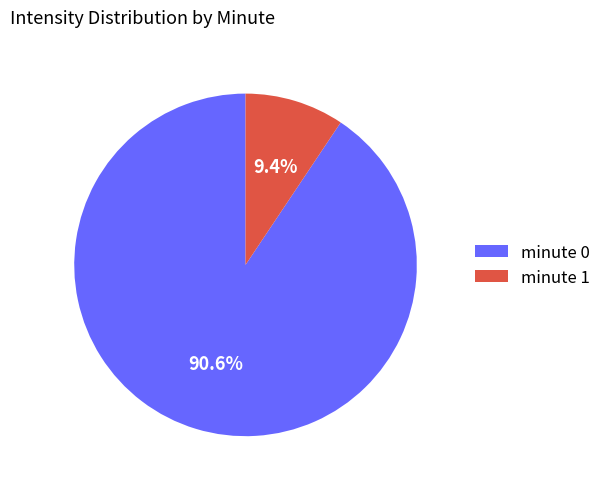

How many slices are in this pie chart?

2